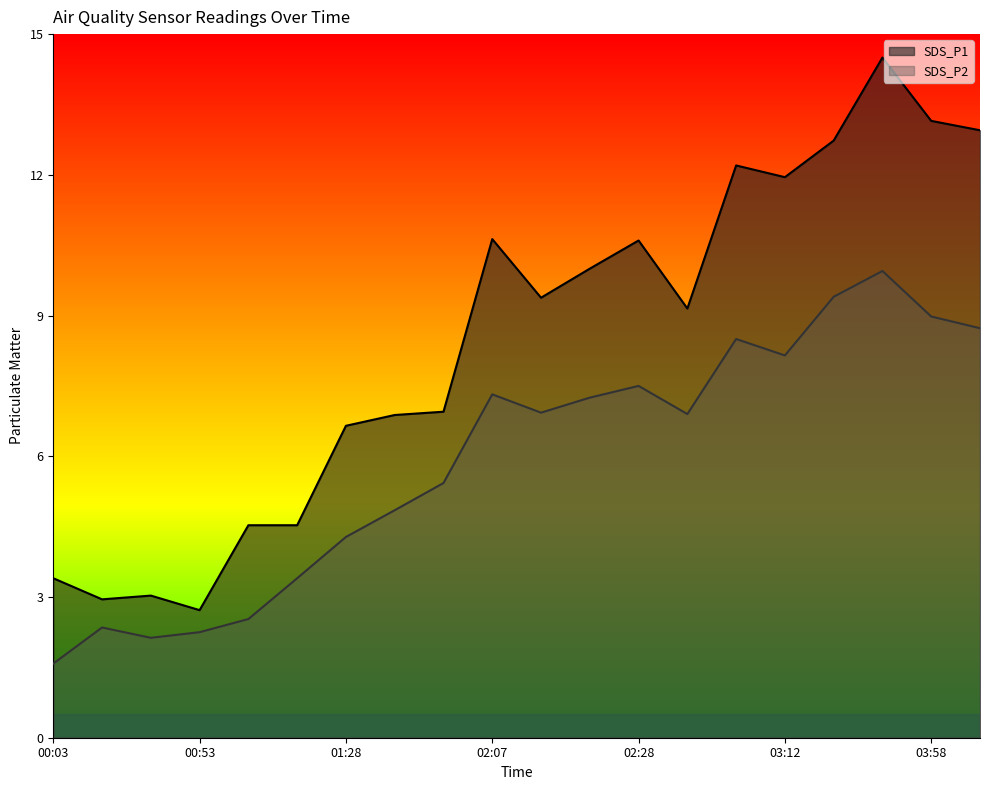

Reading left to right, list all the values displayed in this chart.

SDS_P1: 00:03=3.4	00:33=3.0	00:47=3.0	00:53=2.7	01:00=4.5	01:14=4.5	01:28=6.7	01:35=6.9	01:46=7.0	02:07=10.6	02:21=9.4	02:23=10.0	02:28=10.6	02:49=9.2	03:03=12.2	03:12=11.9	03:24=12.7	03:37=14.5	03:58=13.2	04:05=12.9
SDS_P2: 00:03=1.6	00:33=2.4	00:47=2.1	00:53=2.2	01:00=2.5	01:14=3.4	01:28=4.3	01:35=4.8	01:46=5.4	02:07=7.3	02:21=6.9	02:23=7.2	02:28=7.5	02:49=6.9	03:03=8.5	03:12=8.2	03:24=9.4	03:37=9.9	03:58=9.0	04:05=8.7